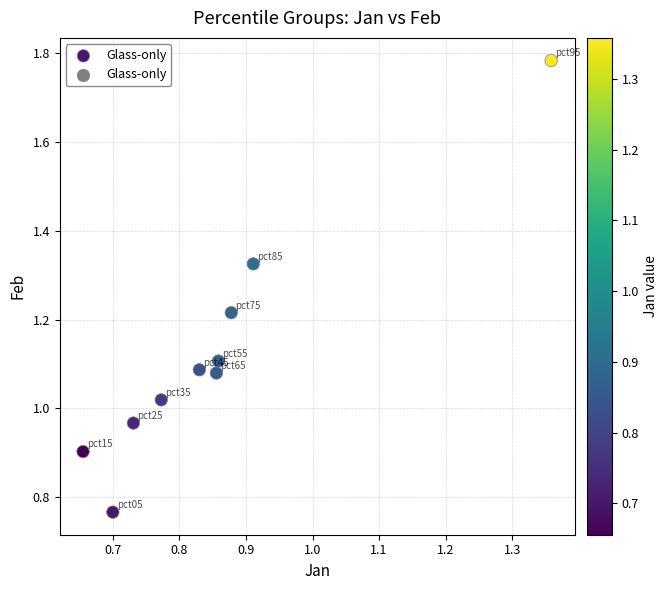

What is the average X value?

0.9